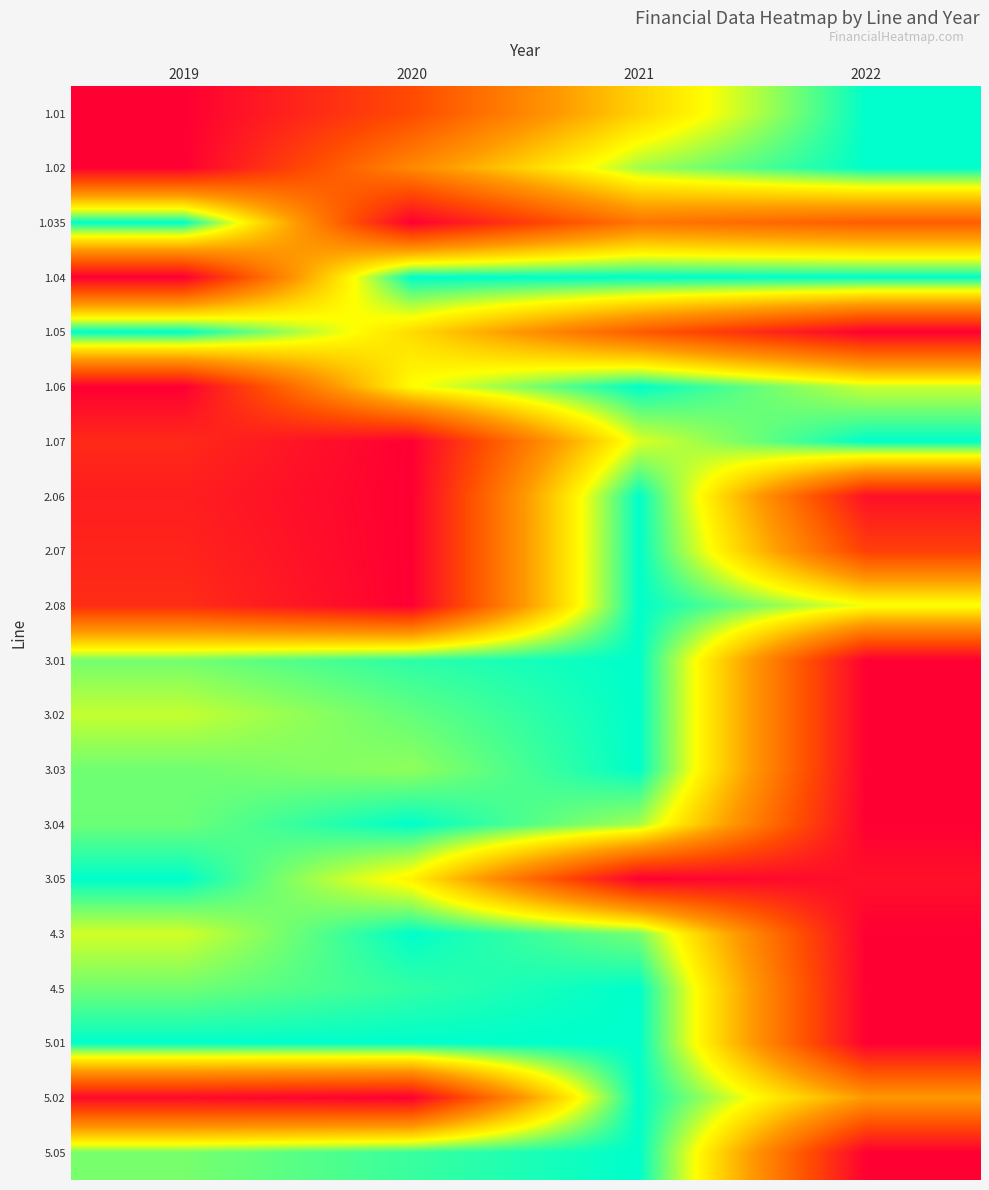

At which category is the sum across all series the highest?

2021